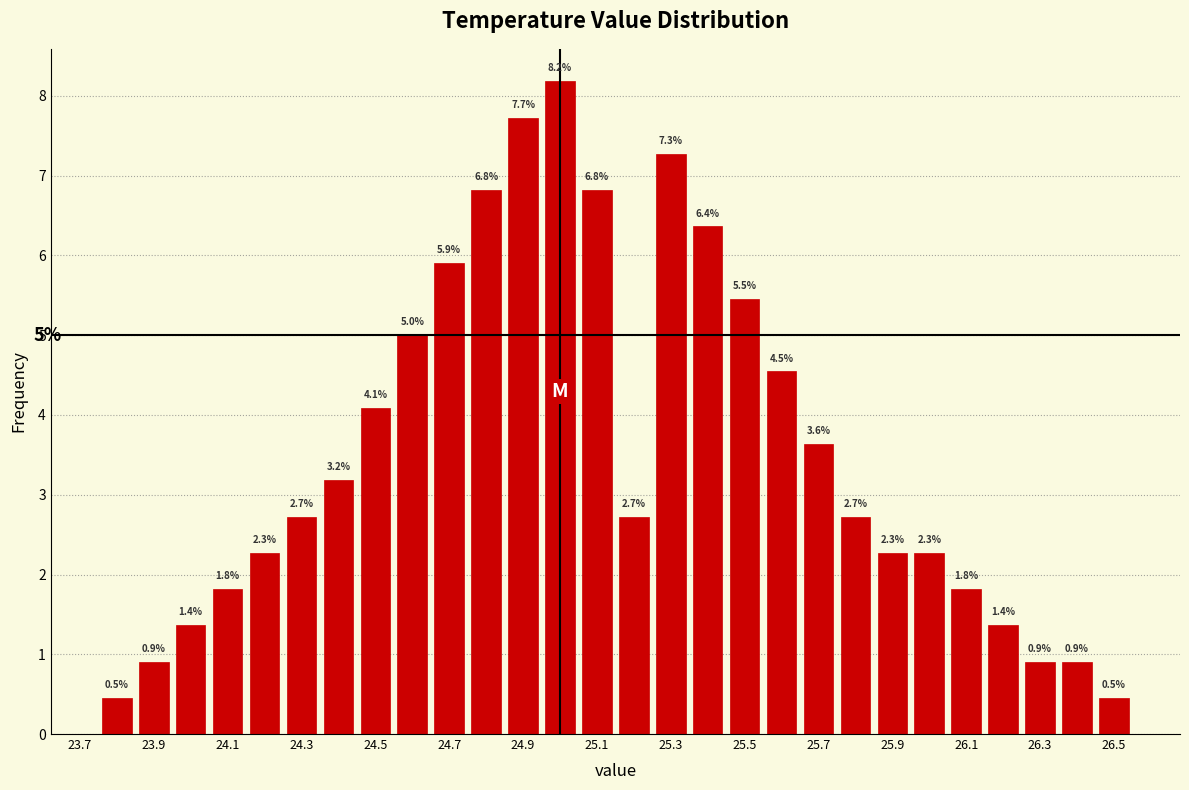

Which range on the x-axis has the tallest bar?

24.95 to 25.05